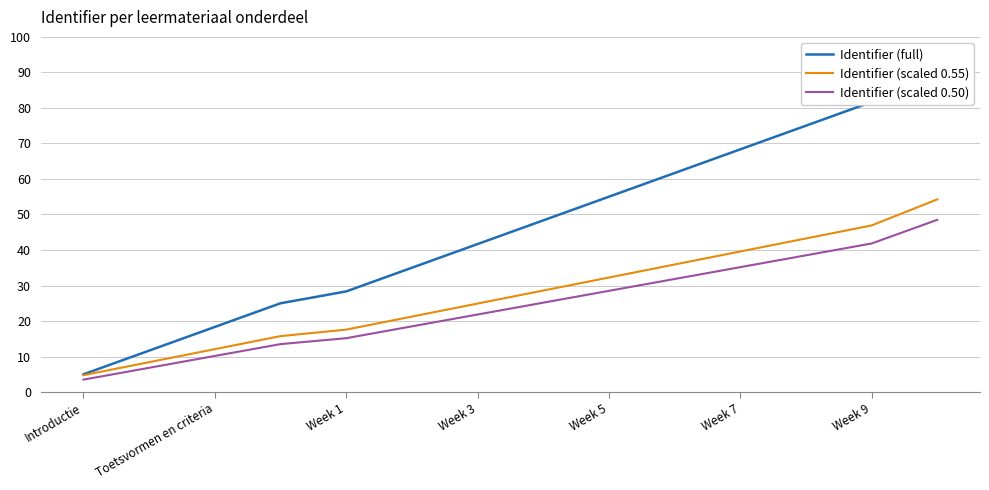

The value of Identifier (scaled 0.55) at Week 1 is 9.3. True or false?

False